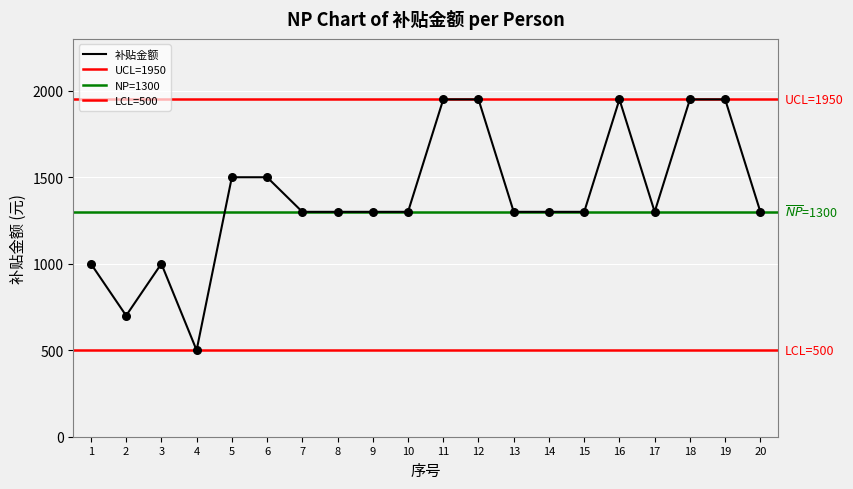

Which has a higher value, 1 or 18?

18